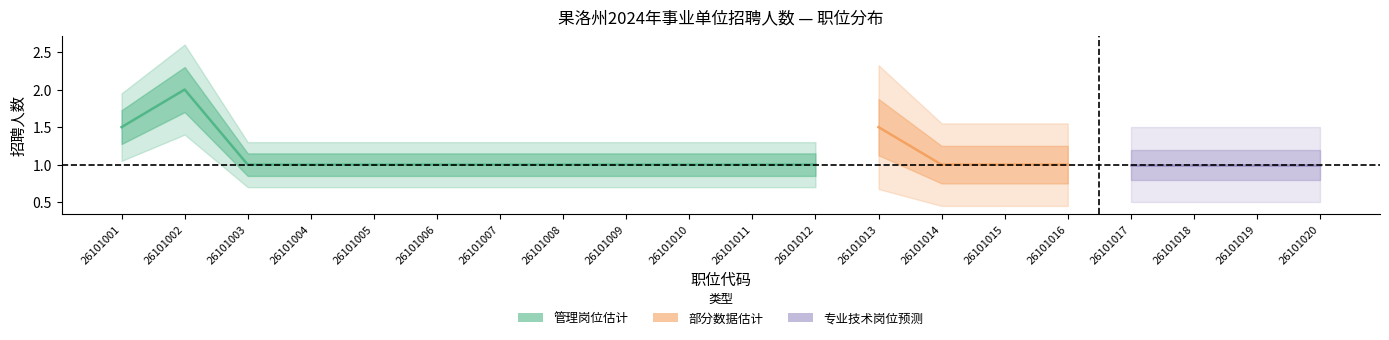

At which category does the chart reach its minimum across all series?

26101003